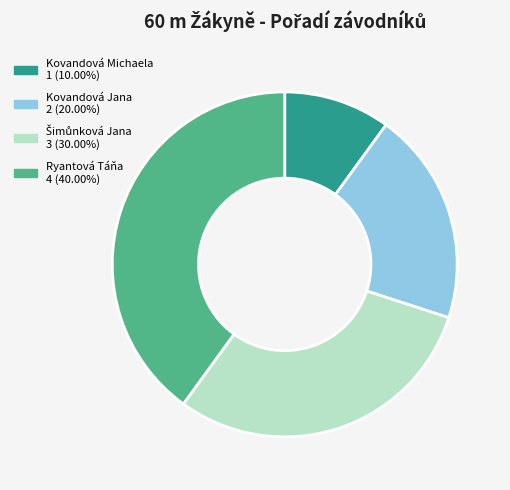

The Kovandová Michaela slice represents 18% of the pie. True or false?

False